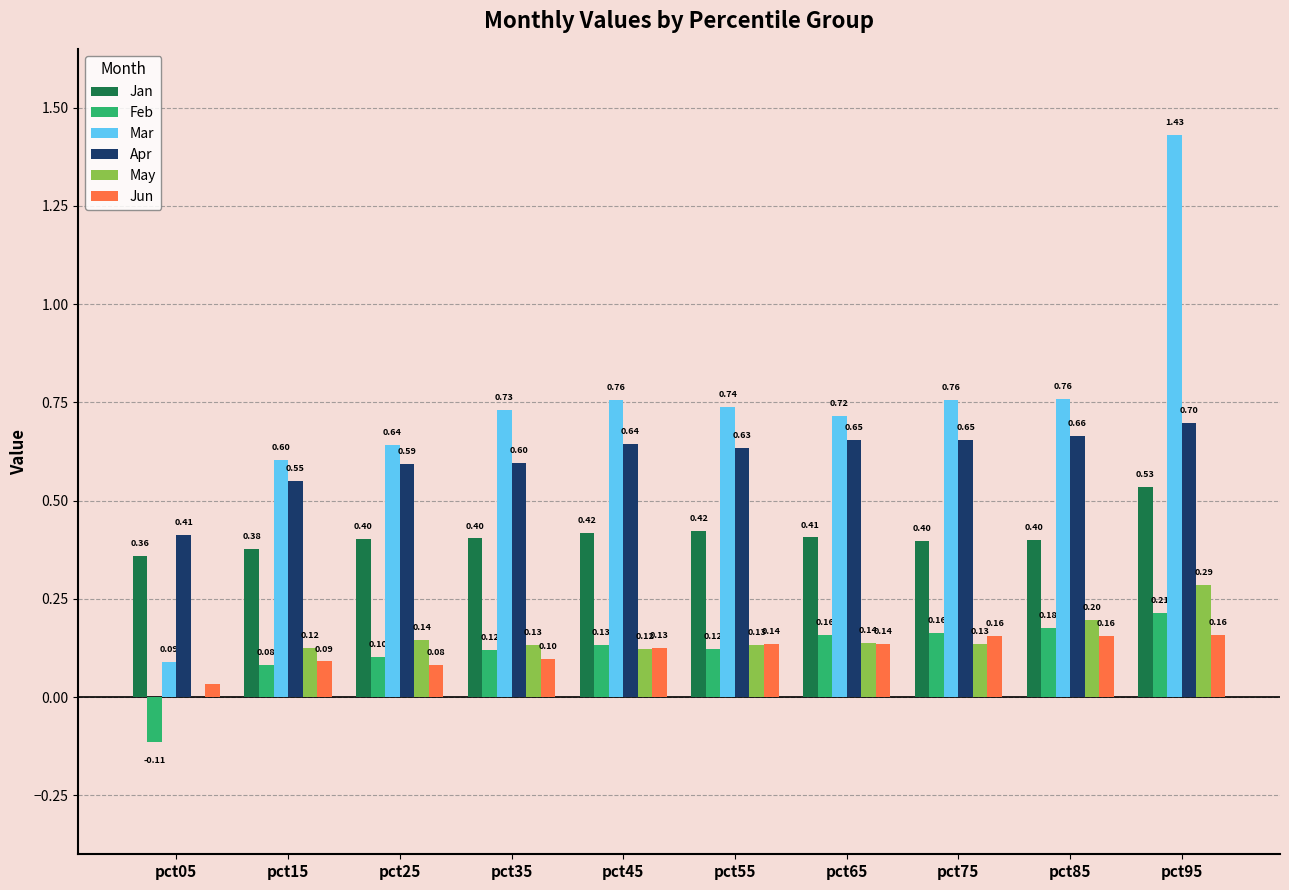

What is the sum of all Jun values?

1.2